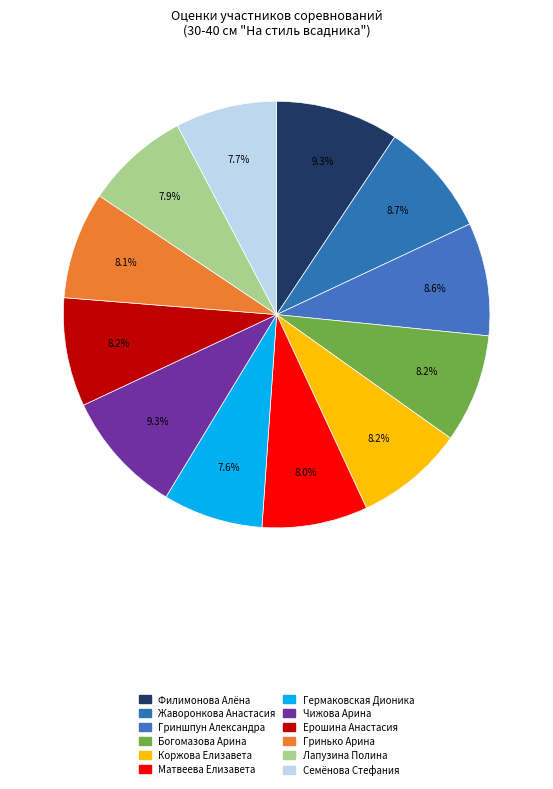

Is the sum of Ерошина Анастасия and Гермаковская Дионика greater than half?

No